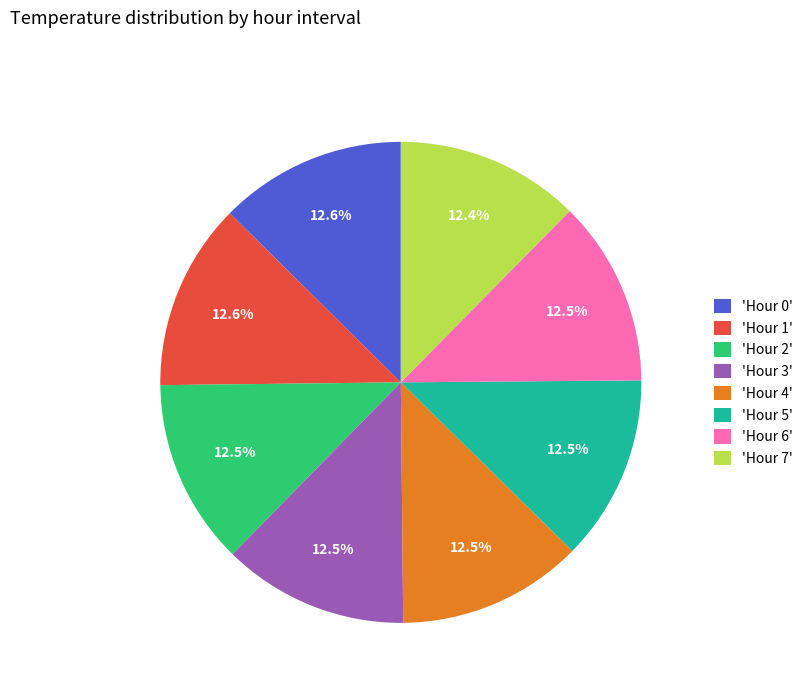

Approximately how many times larger is the value at 'Hour 2' compared to 'Hour 3'?

1.0